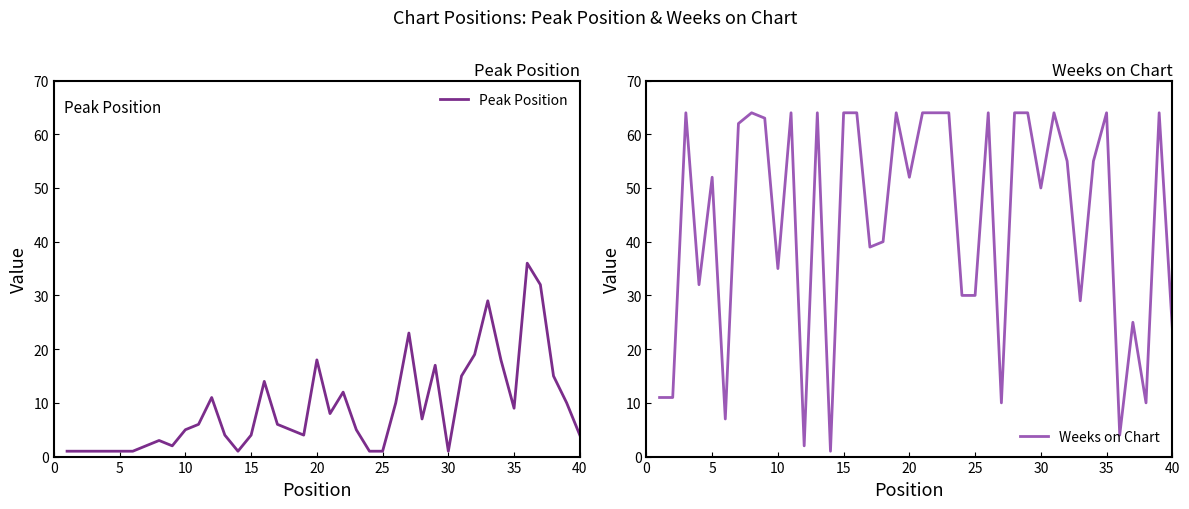

What is the total value across all series at 27?

71